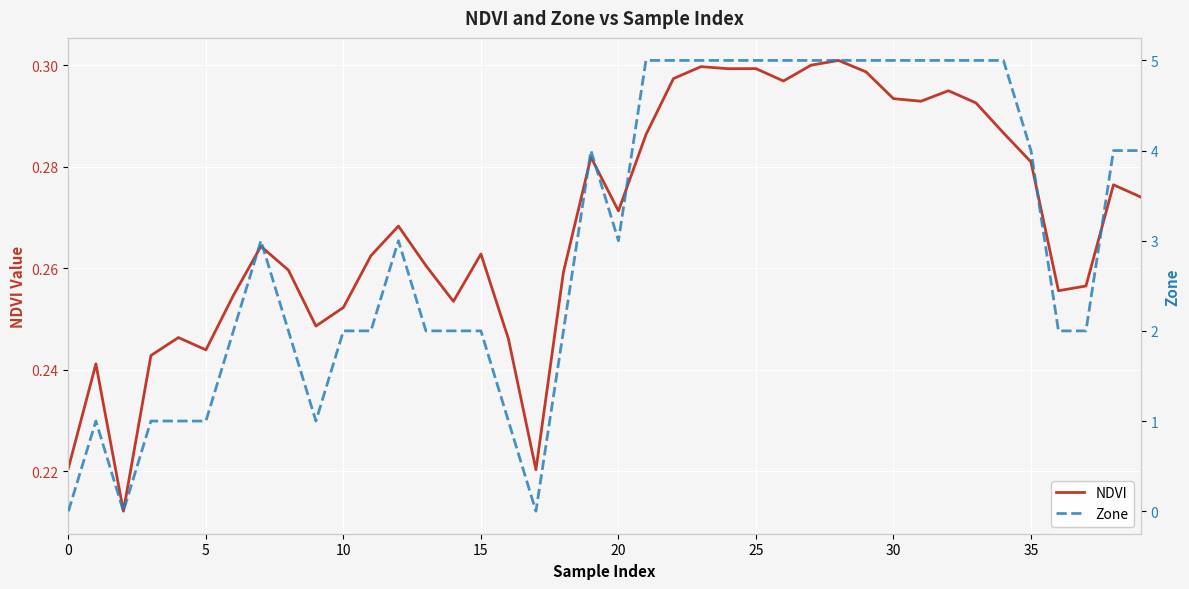

Which series has the largest total across all categories?

Zone